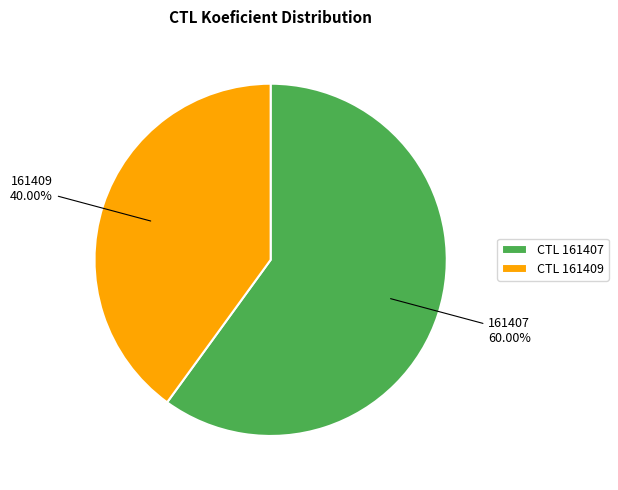

Approximately how many times larger is the value at CTL 161407 compared to CTL 161409?

1.5